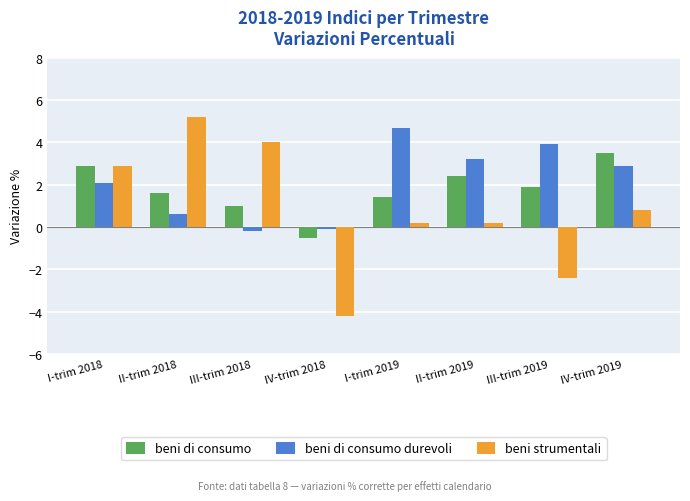

What is the sum of the beni di consumo durevoli values at IV-trim 2019 and II-trim 2019?

6.1